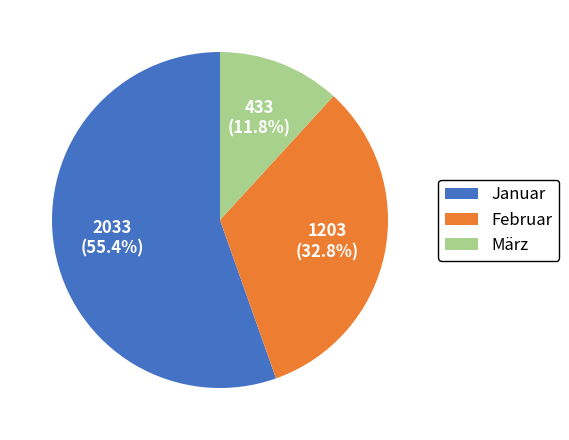

To the nearest percent, what is the difference between the Februar and Januar slice percentages?

23%